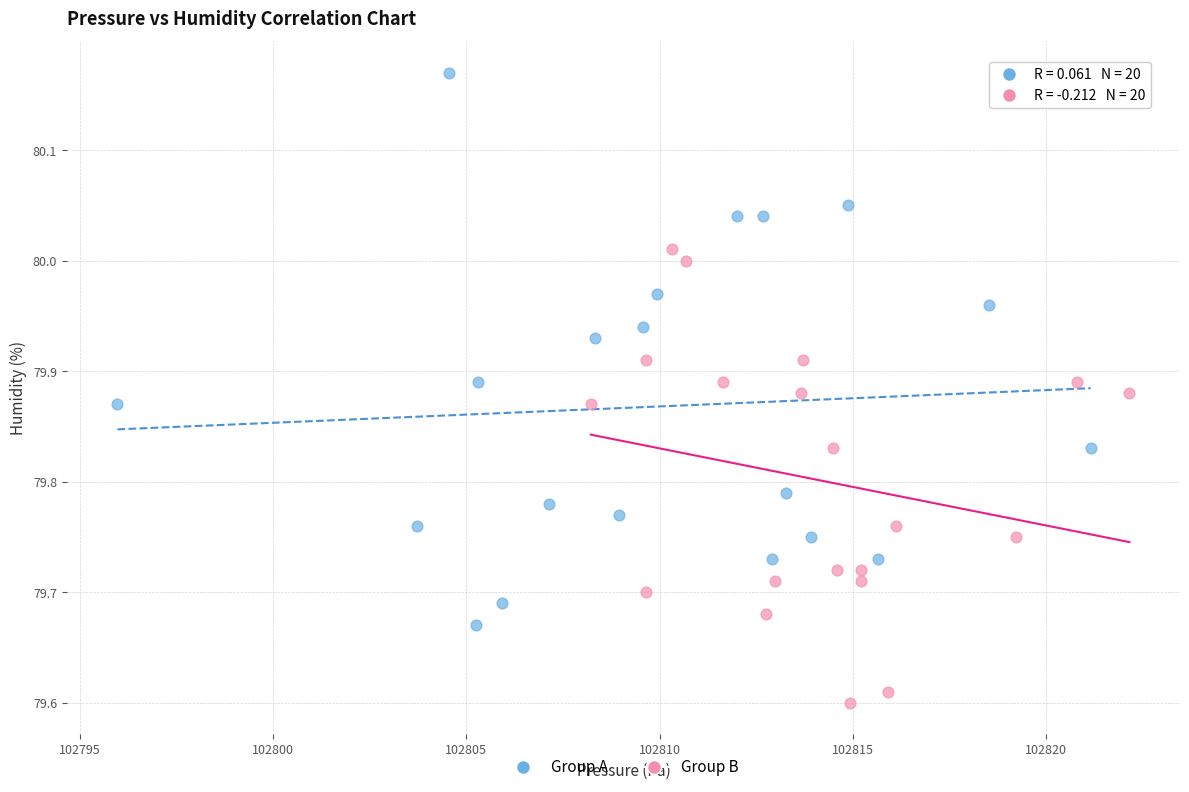

Which series reaches the minimum Y coordinate?

Group B